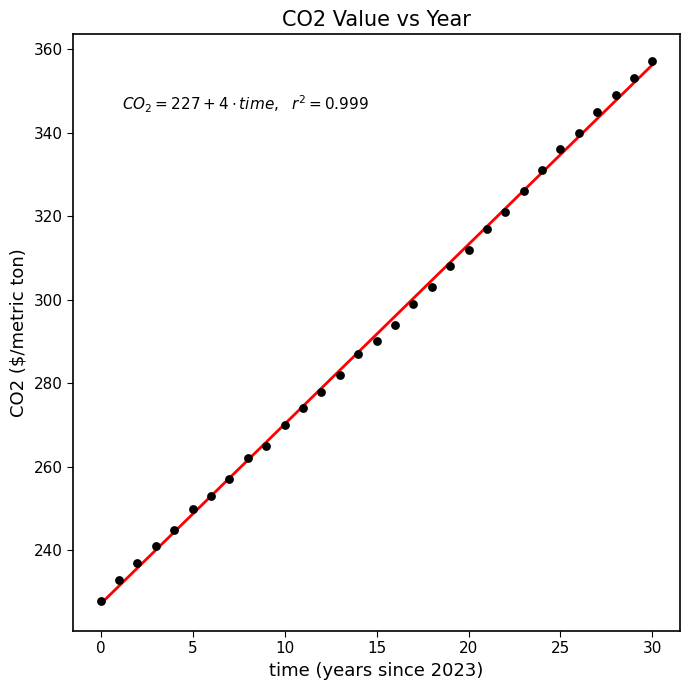

What is the range of Y values (max minus min)?

129